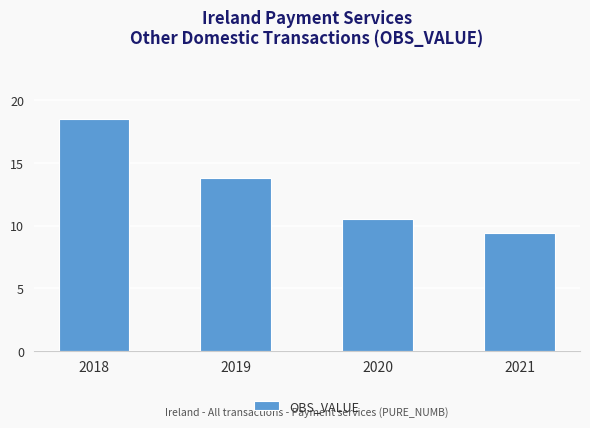

What is the maximum value shown in the chart?

18.5